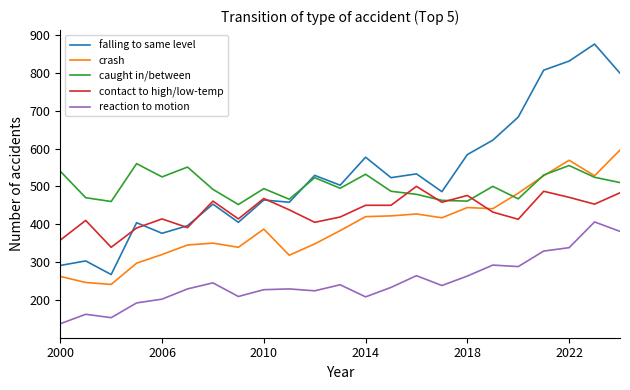

Rank the series by their maximum value, from highest to lowest.

falling to same level, crash, caught in/between, contact to high/low-temp, reaction to motion